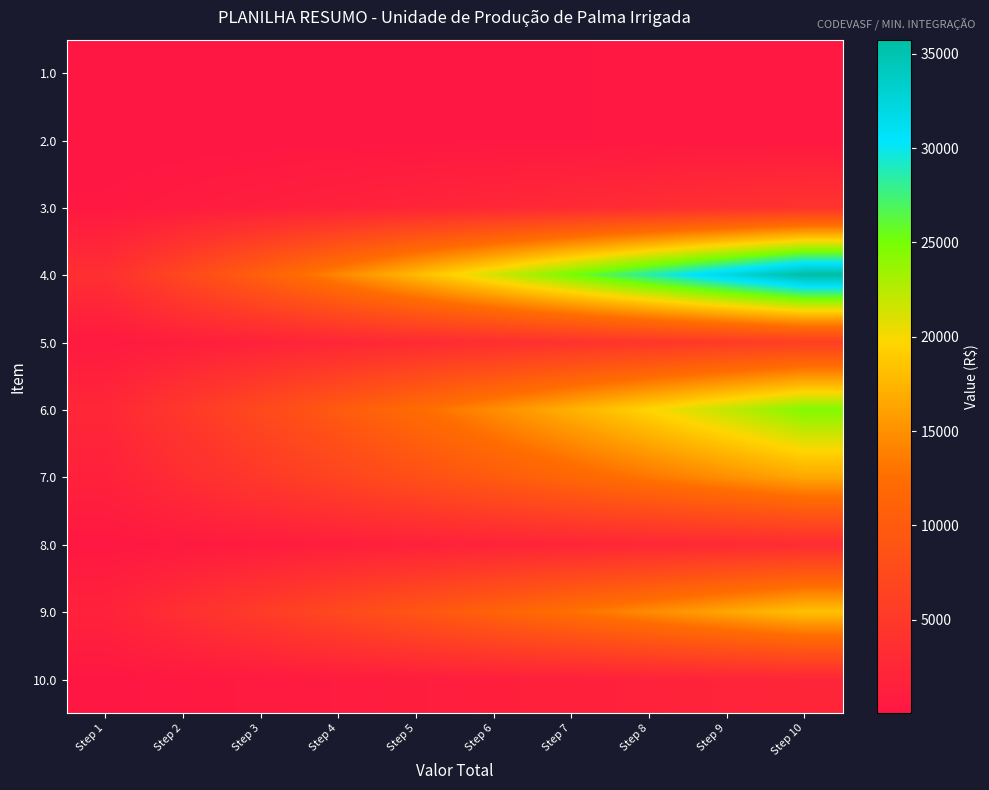

How many distinct data groups are displayed?

10